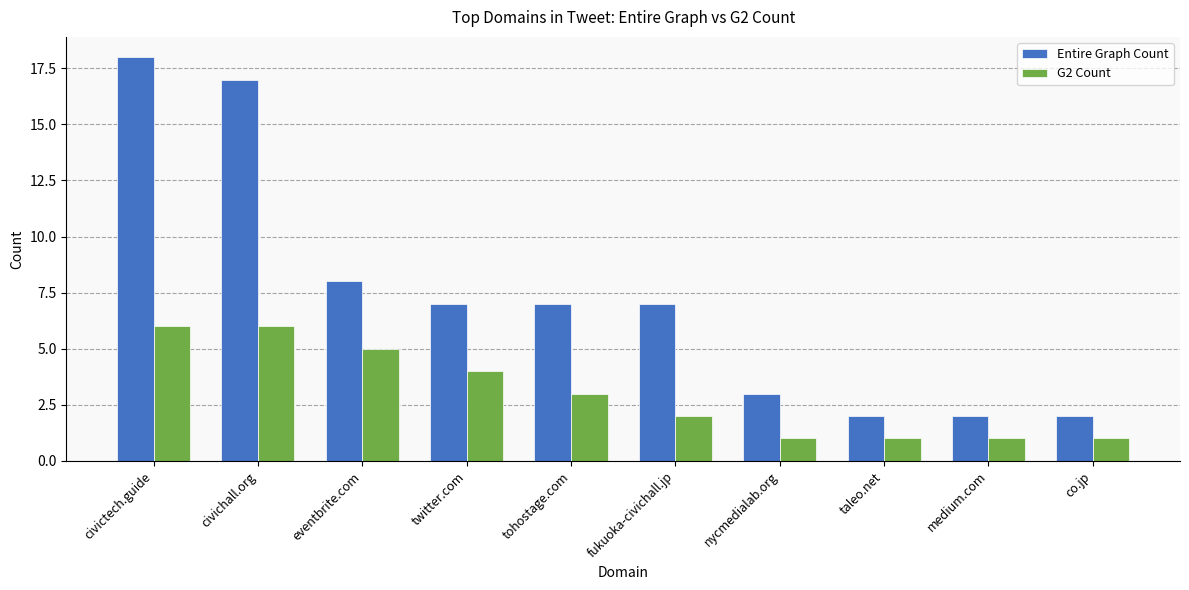

What is the value of the Entire Graph Count bar at the 1st from the left?

18